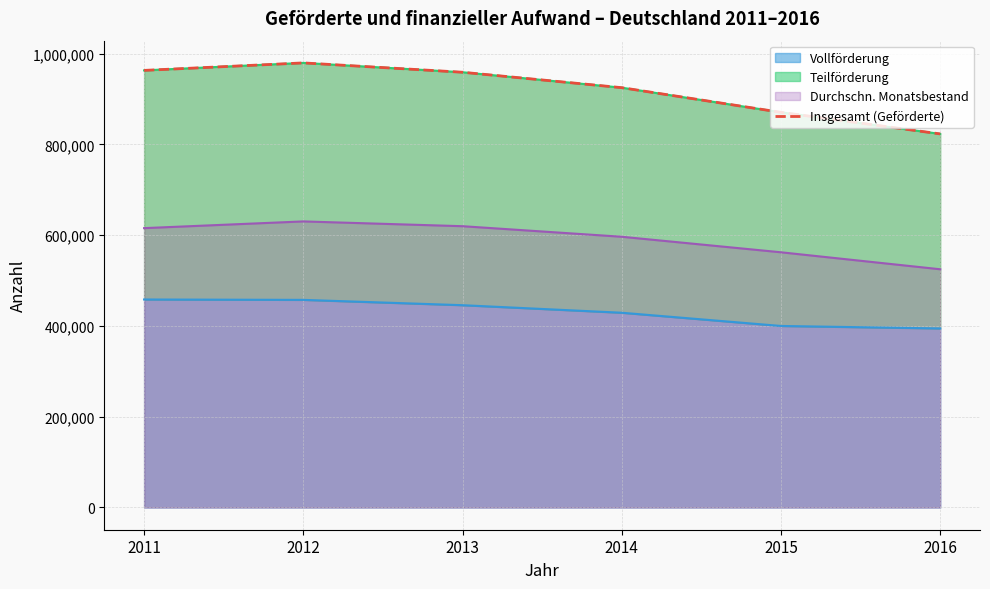

What is the lowest value of the Durchschn. Monatsbestand series?

524774.8